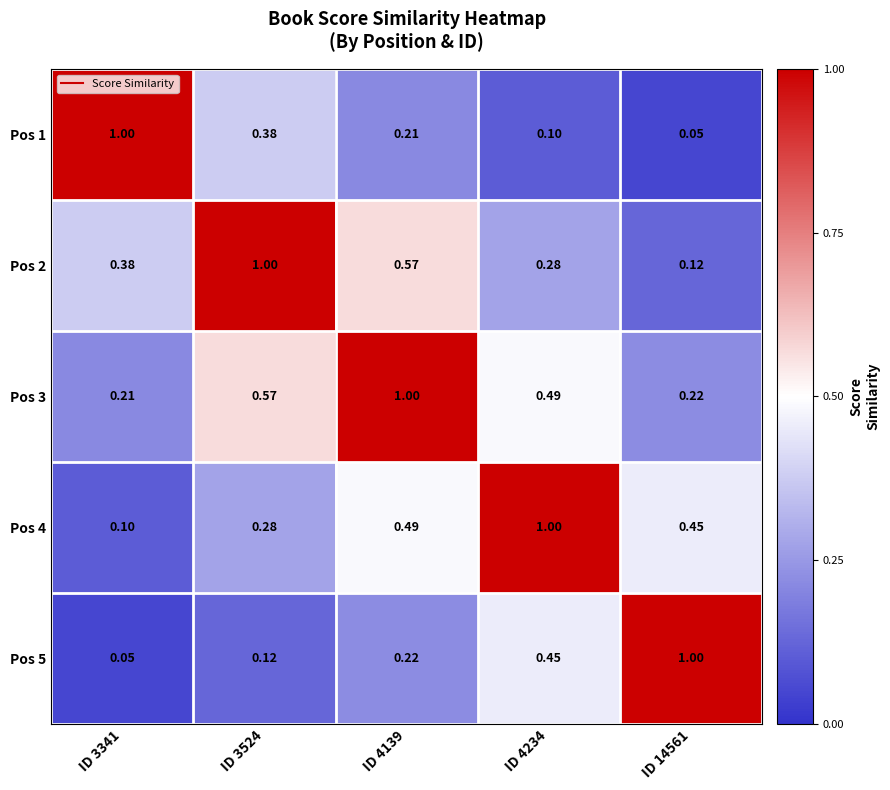

Is the value of Pos 4 at ID 4234 greater than the value of Pos 1 at ID 4139?

Yes